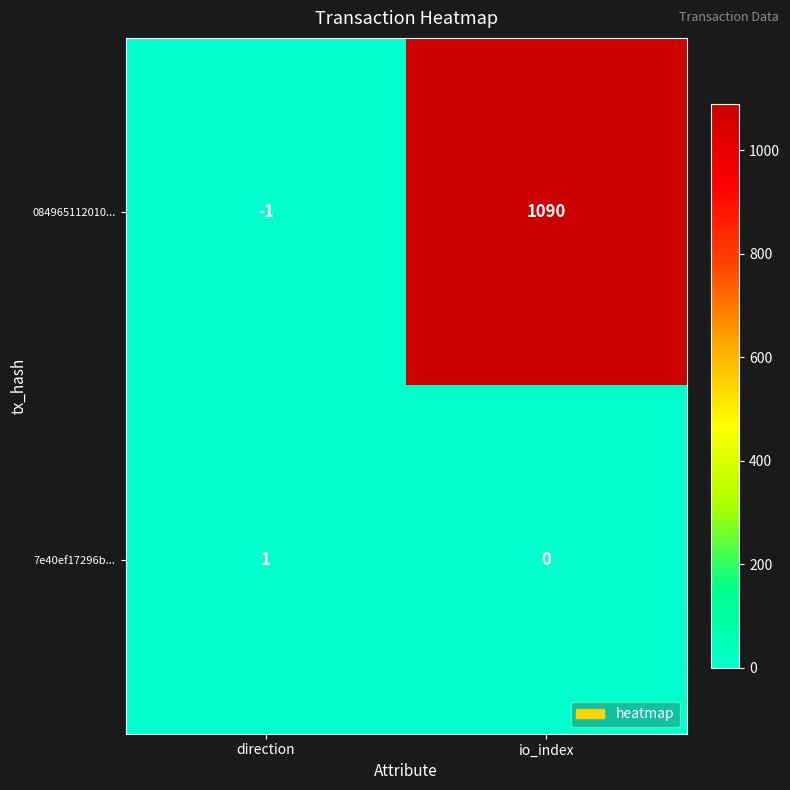

What is the difference between the maximum and minimum values in the 084965112010... series?

1091